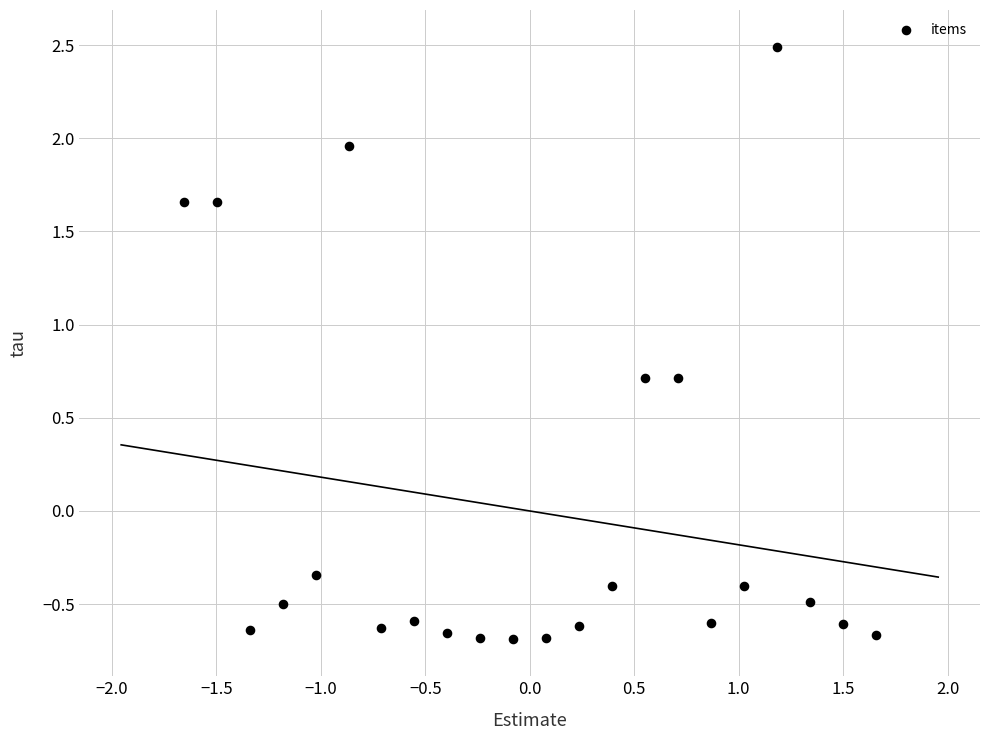

What is the range of X values (max minus min)?

3.3